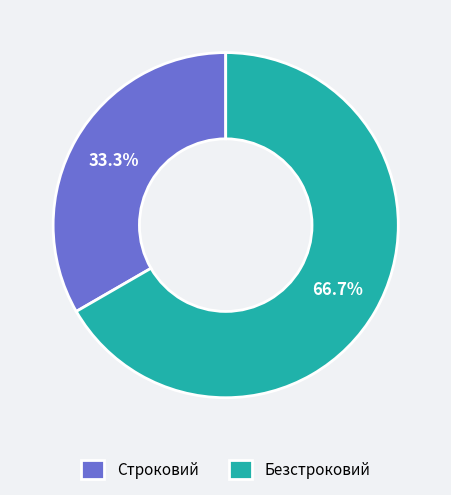

Which slice is the smallest?

Строковий